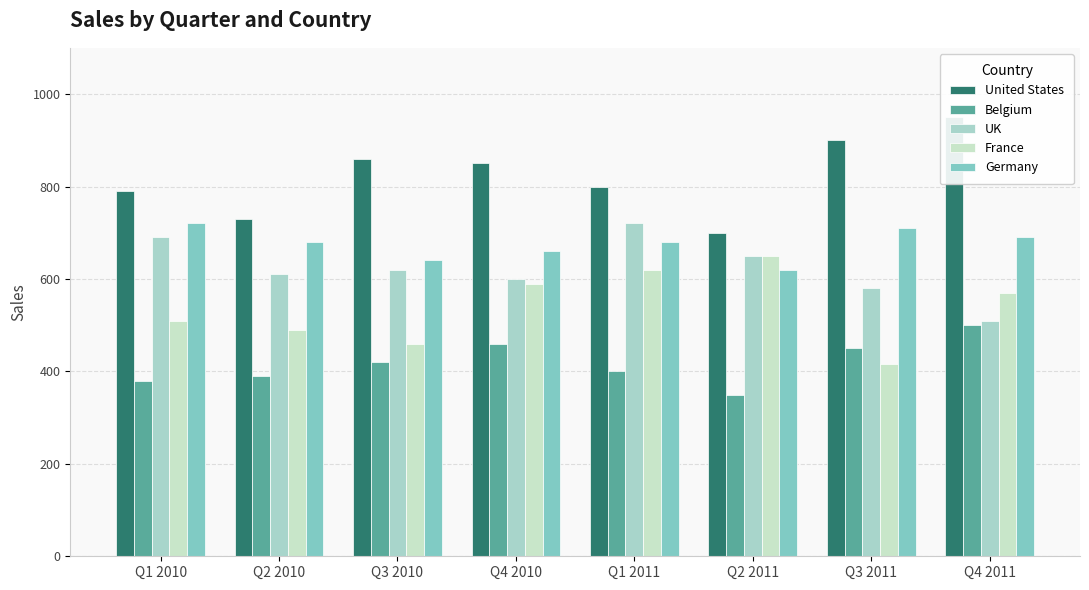

Reading right to left, extract all data points from this chart.

United States: Q4 2011=950	Q3 2011=900	Q2 2011=700	Q1 2011=800	Q4 2010=850	Q3 2010=860	Q2 2010=730	Q1 2010=790
Belgium: Q4 2011=500	Q3 2011=450	Q2 2011=350	Q1 2011=400	Q4 2010=460	Q3 2010=420	Q2 2010=390	Q1 2010=380
UK: Q4 2011=510	Q3 2011=580	Q2 2011=650	Q1 2011=720	Q4 2010=600	Q3 2010=620	Q2 2010=610	Q1 2010=690
France: Q4 2011=570	Q3 2011=415	Q2 2011=650	Q1 2011=620	Q4 2010=590	Q3 2010=460	Q2 2010=490	Q1 2010=510
Germany: Q4 2011=690	Q3 2011=710	Q2 2011=620	Q1 2011=680	Q4 2010=660	Q3 2010=640	Q2 2010=680	Q1 2010=720